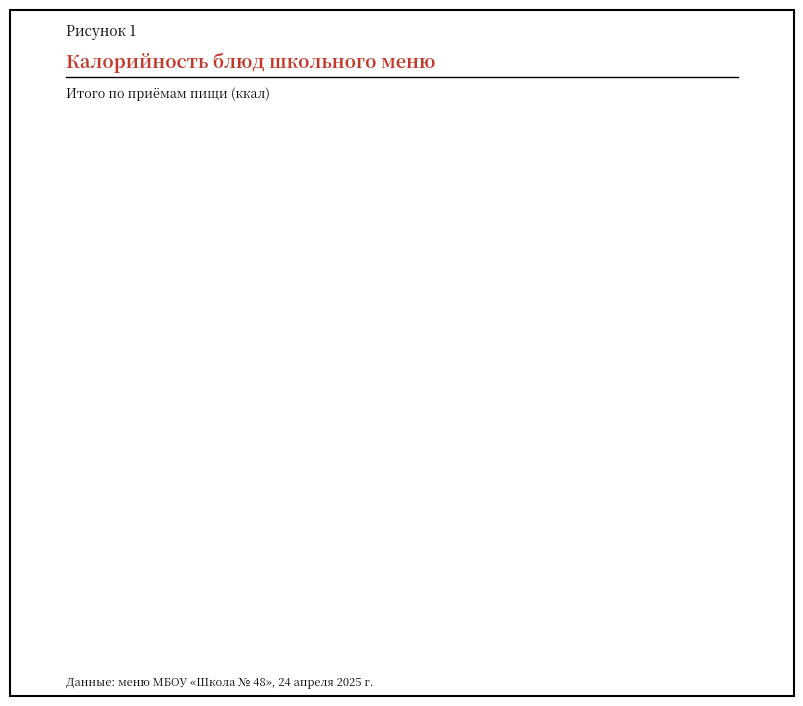

True or false: Сыр порционно accounts for 1% of the total.

False